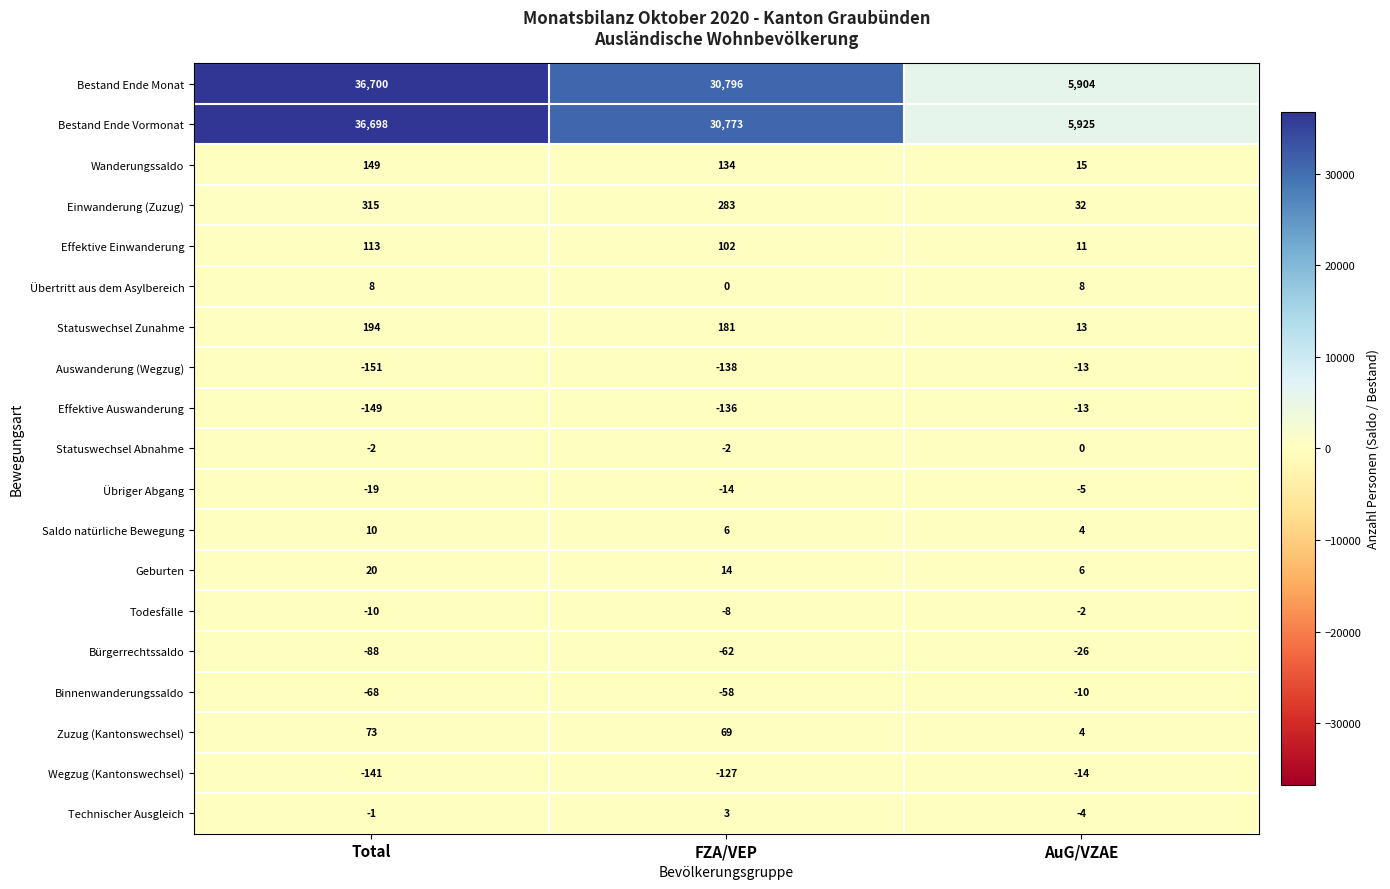

True or false: Bestand Ende Monat has a value of 3409 at AuG/VZAE.

False